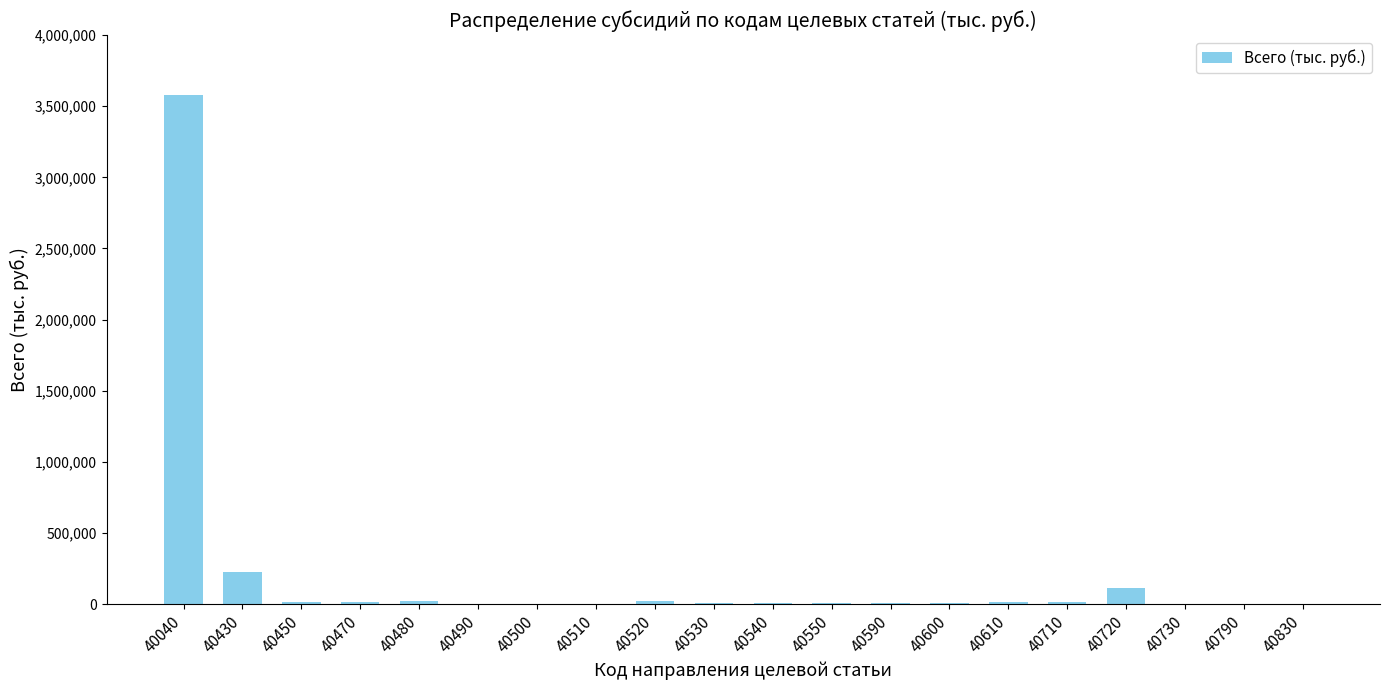

What is the greatest value displayed?

3580378.0